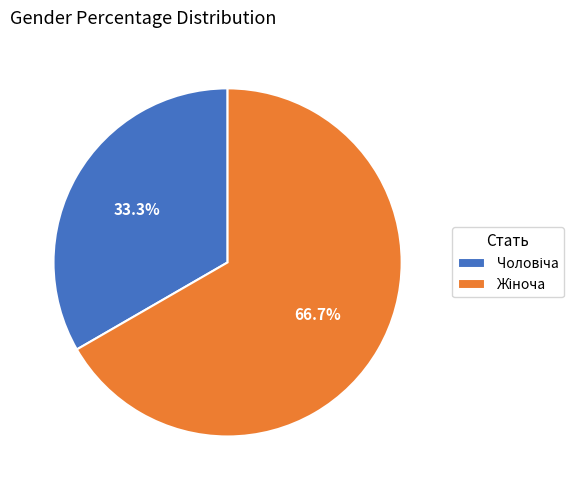

Is there a majority slice in this chart?

Yes